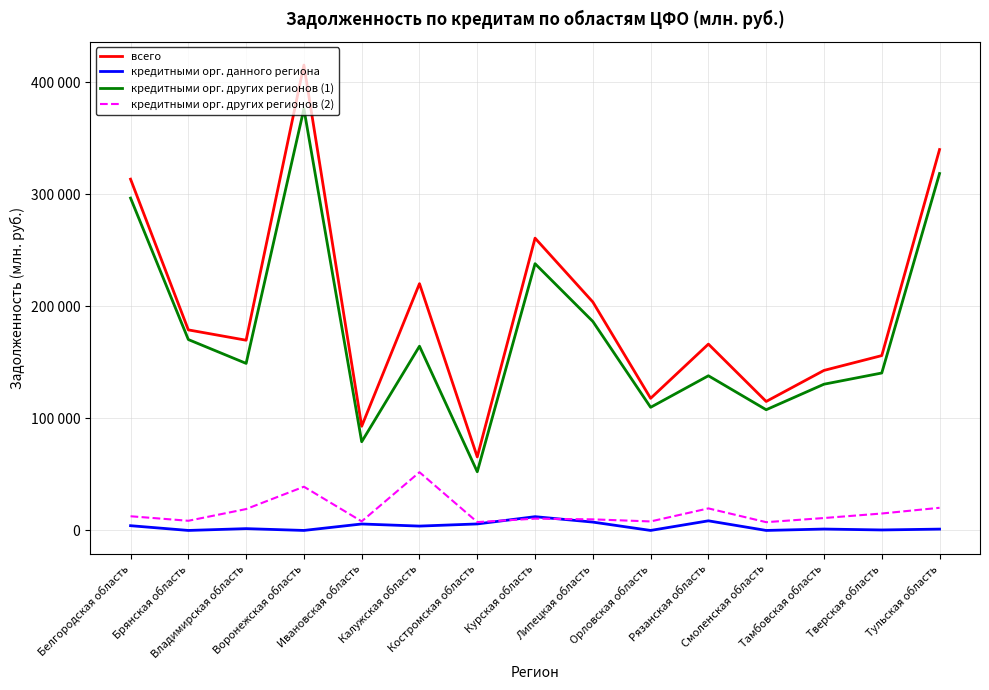

Does the chart have visible grid lines?

Yes